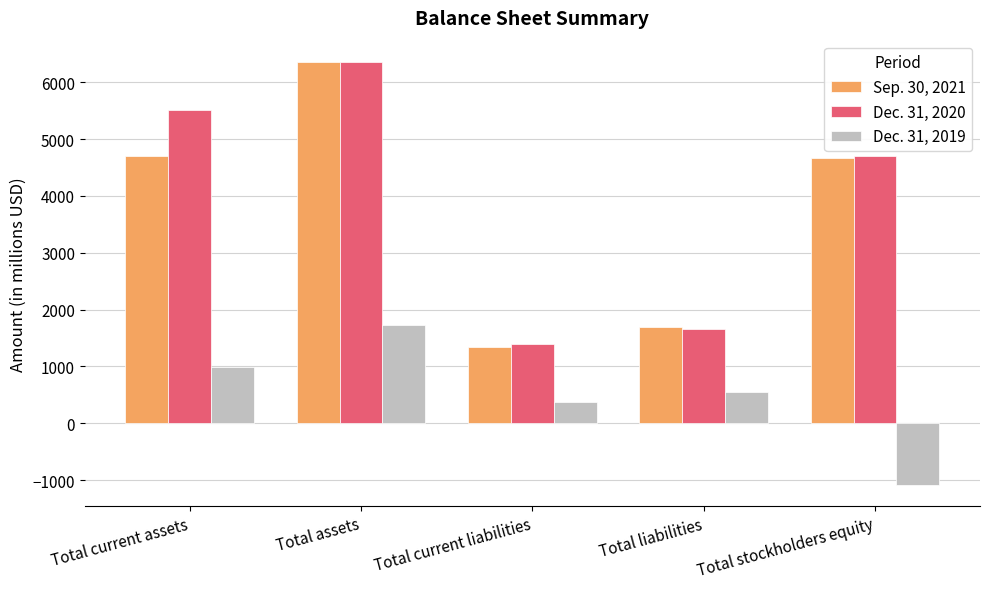

What is the sum of all Dec. 31, 2020 values?

19625